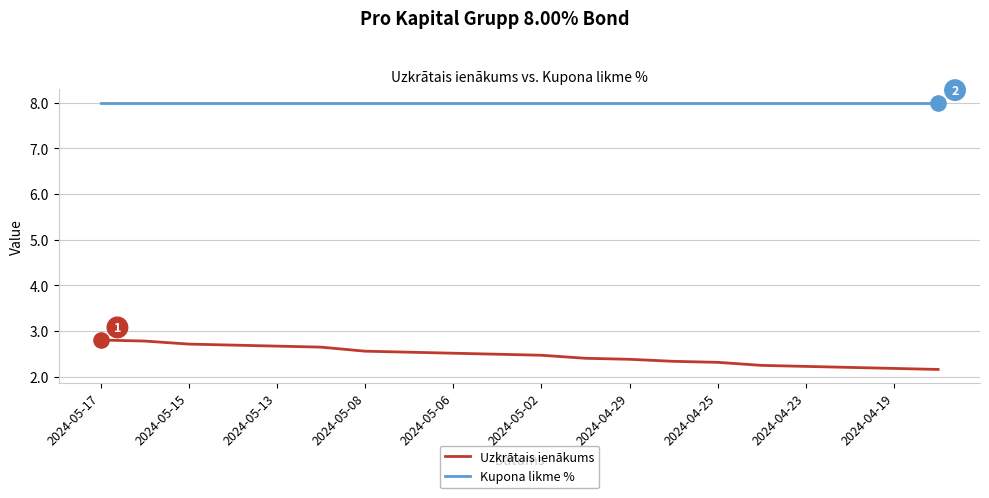

Which series has the widest spread of values?

Uzkrātais ienākums